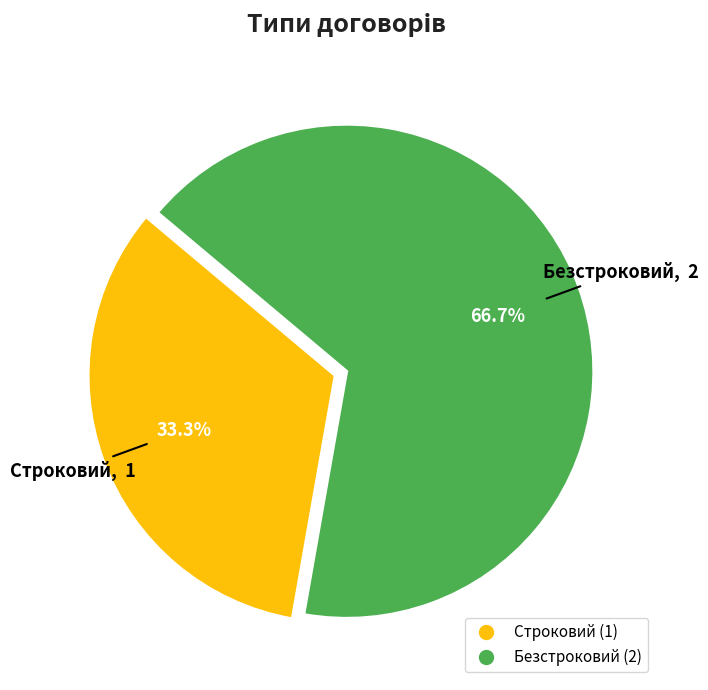

The Строковий slice represents 33% of the pie. True or false?

True